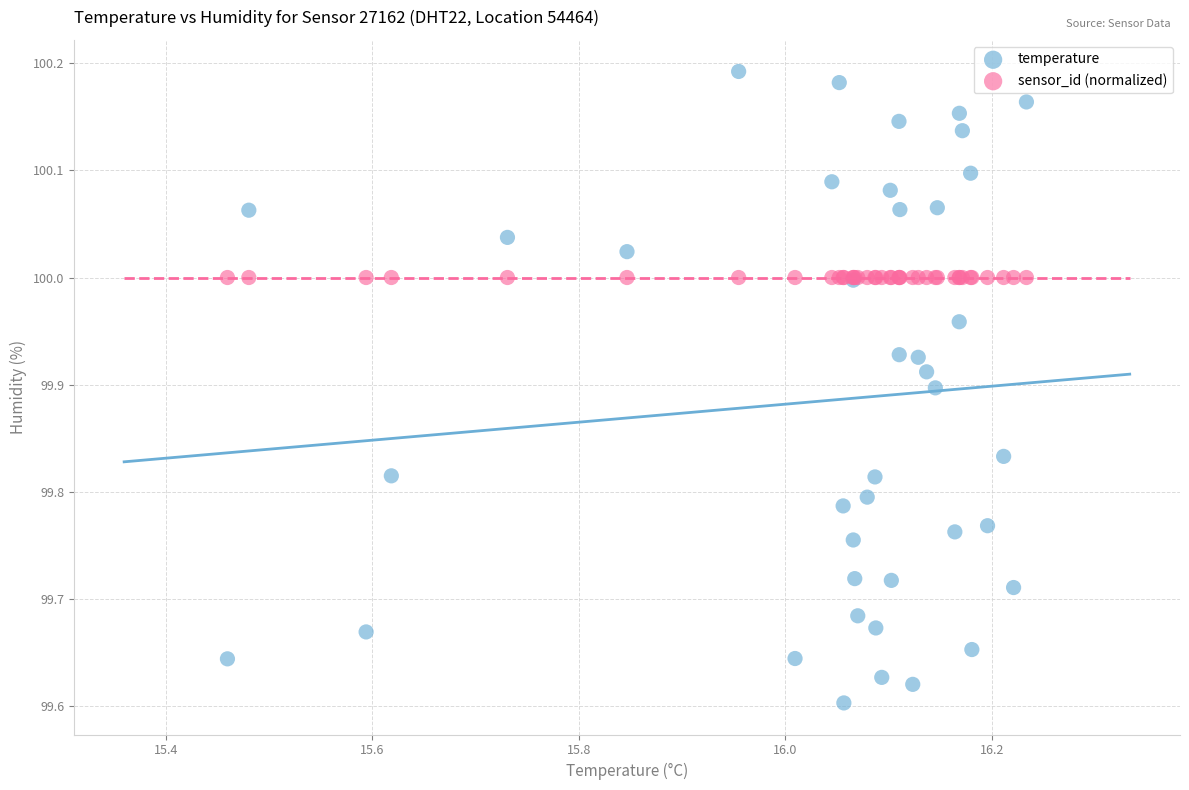

Which series reaches the maximum Y coordinate?

temperature